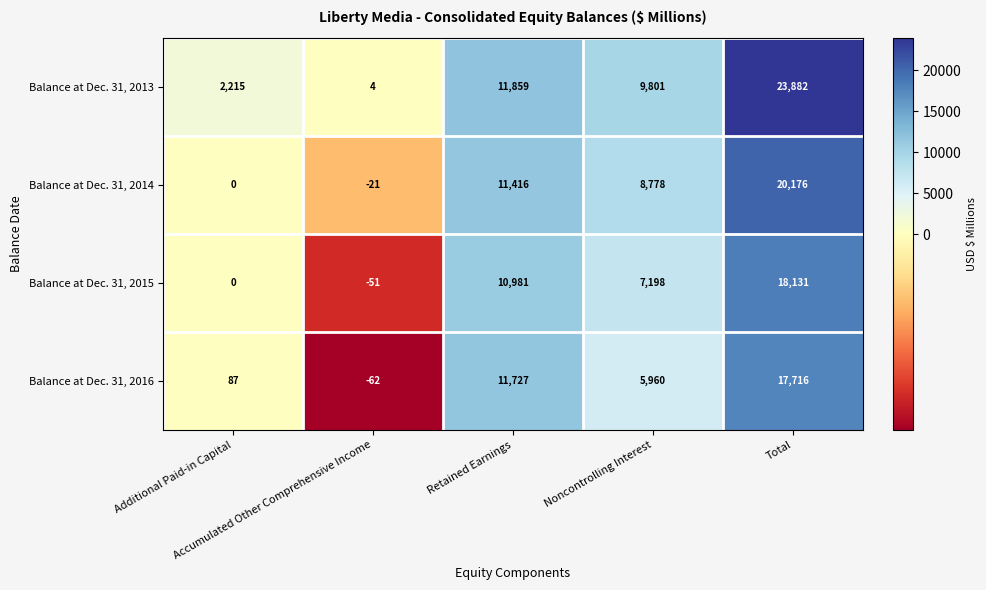

Which series has the largest range (max minus min)?

Balance at Dec. 31, 2013